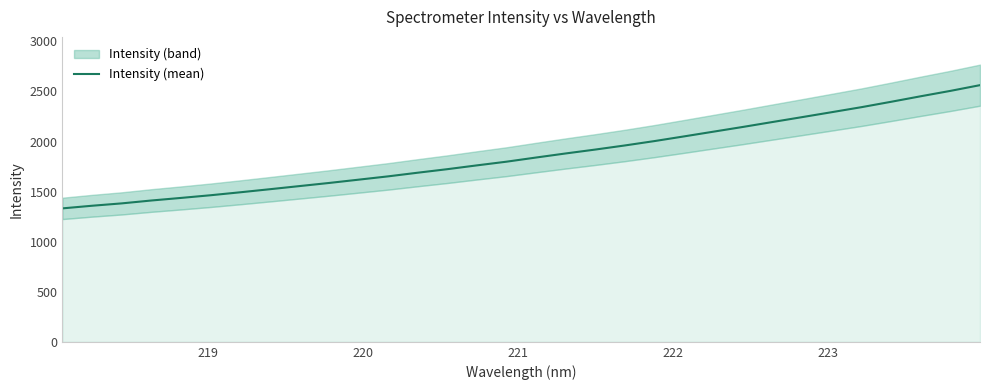

The chart shows a value of 2990.1 at 25. True or false?

False